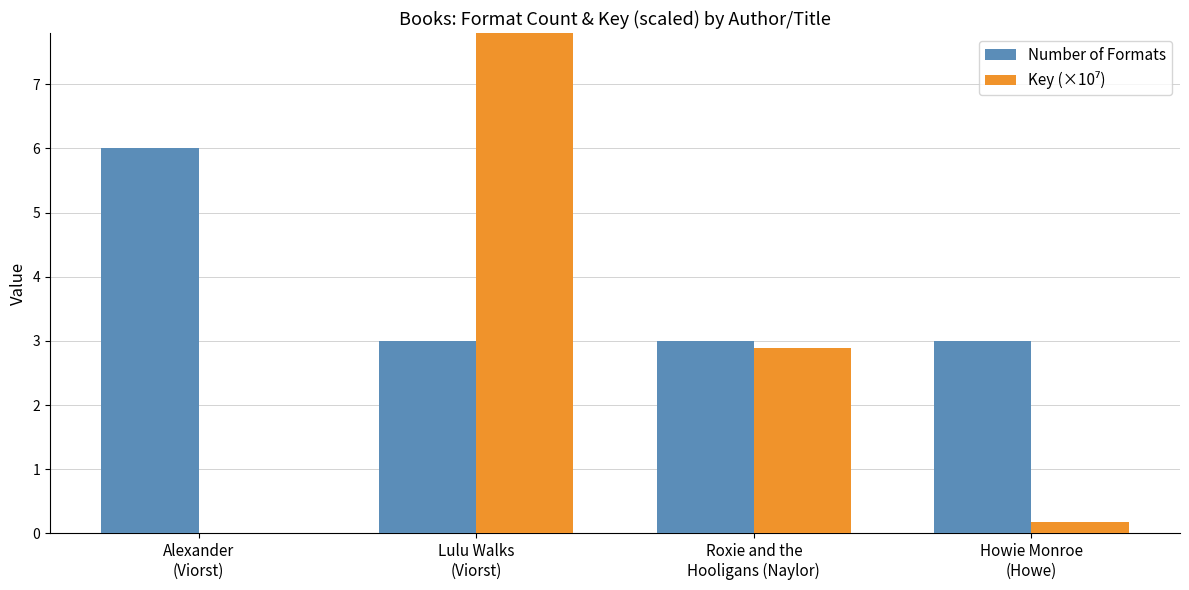

What is the spread (max minus min) of values at Howie Monroe
(Howe)?

2.8